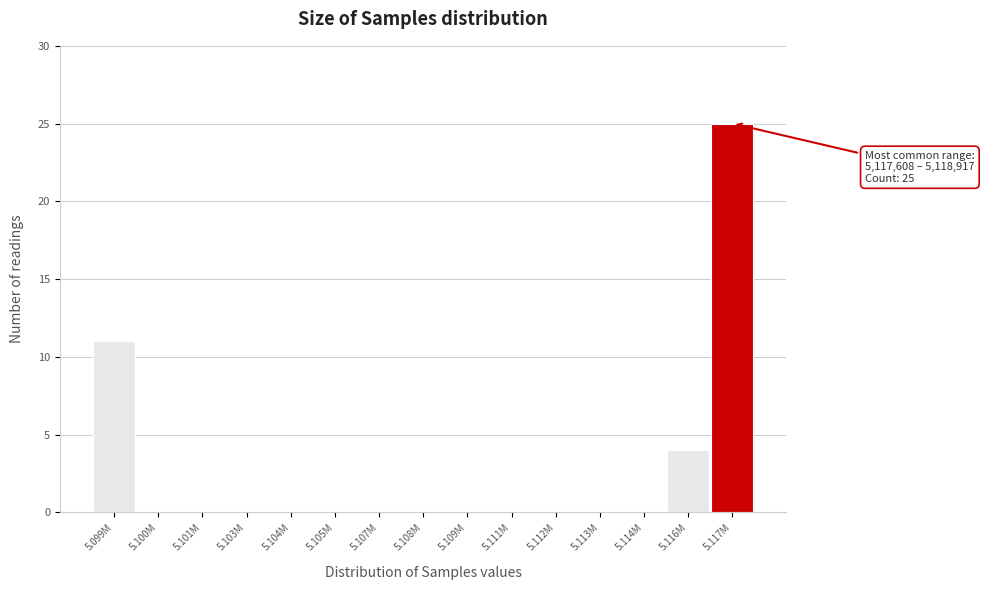

Reading left to right, extract all data points from this chart.

5.099M=11	5.100M=0	5.101M=0	5.103M=0	5.104M=0	5.105M=0	5.107M=0	5.108M=0	5.109M=0	5.111M=0	5.112M=0	5.113M=0	5.114M=0	5.116M=4	5.117M=25